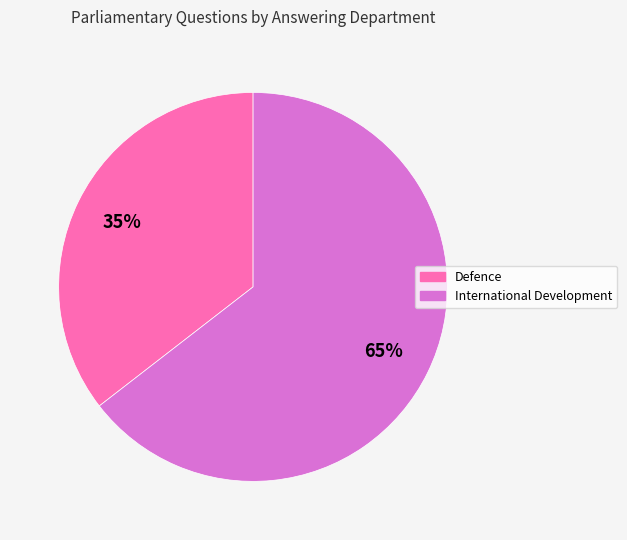

Is it true that Defence is 35% of the pie?

True